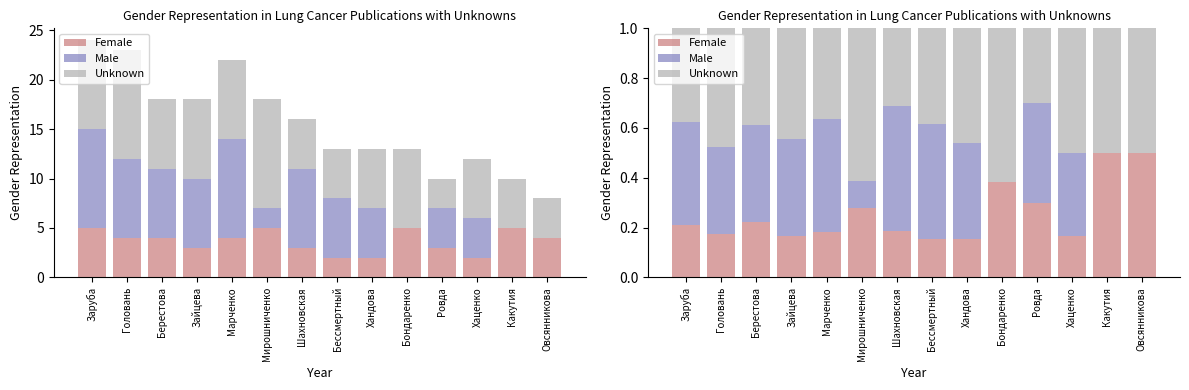

What value does the Female series have at Ровда?

0.3